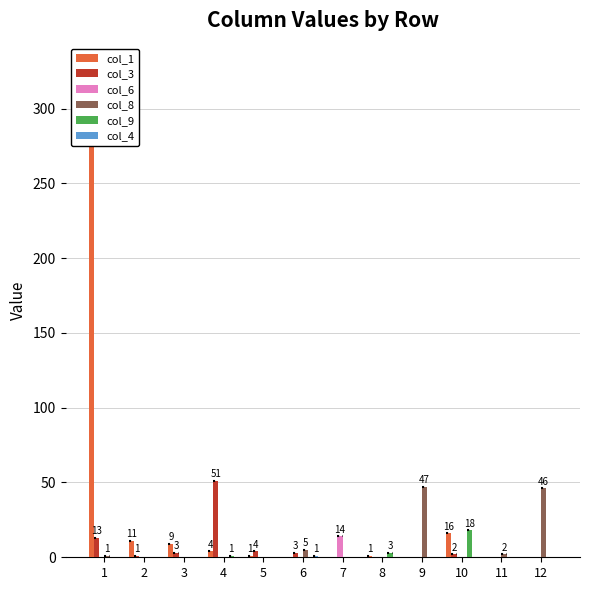

At which category is the sum across all series the highest?

1